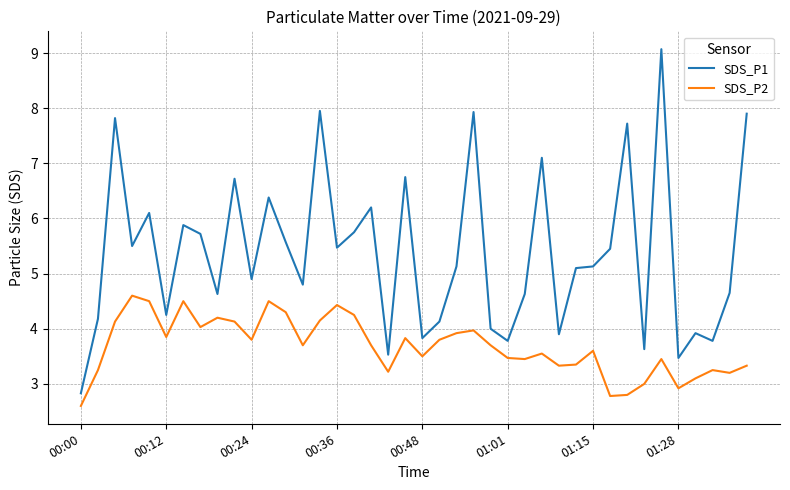

Rank the series by their maximum value, from lowest to highest.

SDS_P2, SDS_P1